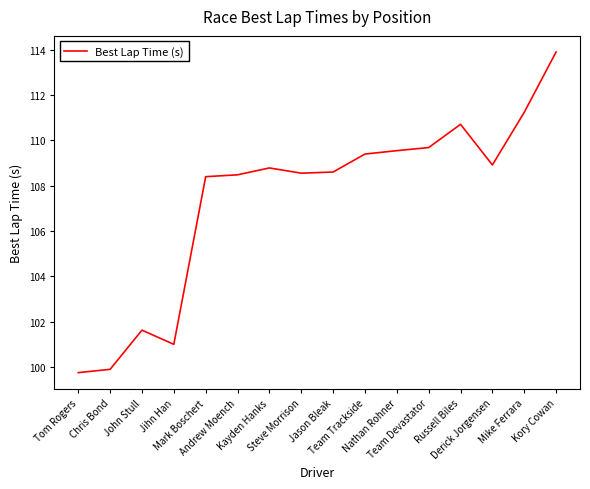

Where does the data first go above 108?

Mark Boschert